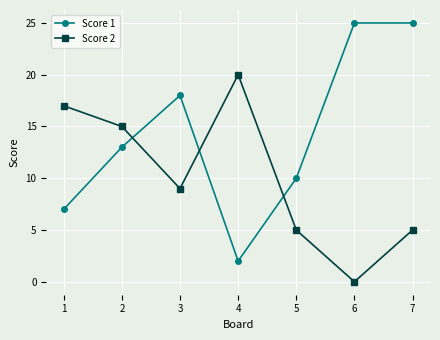

Is this an area chart (filled region under the line)?

No